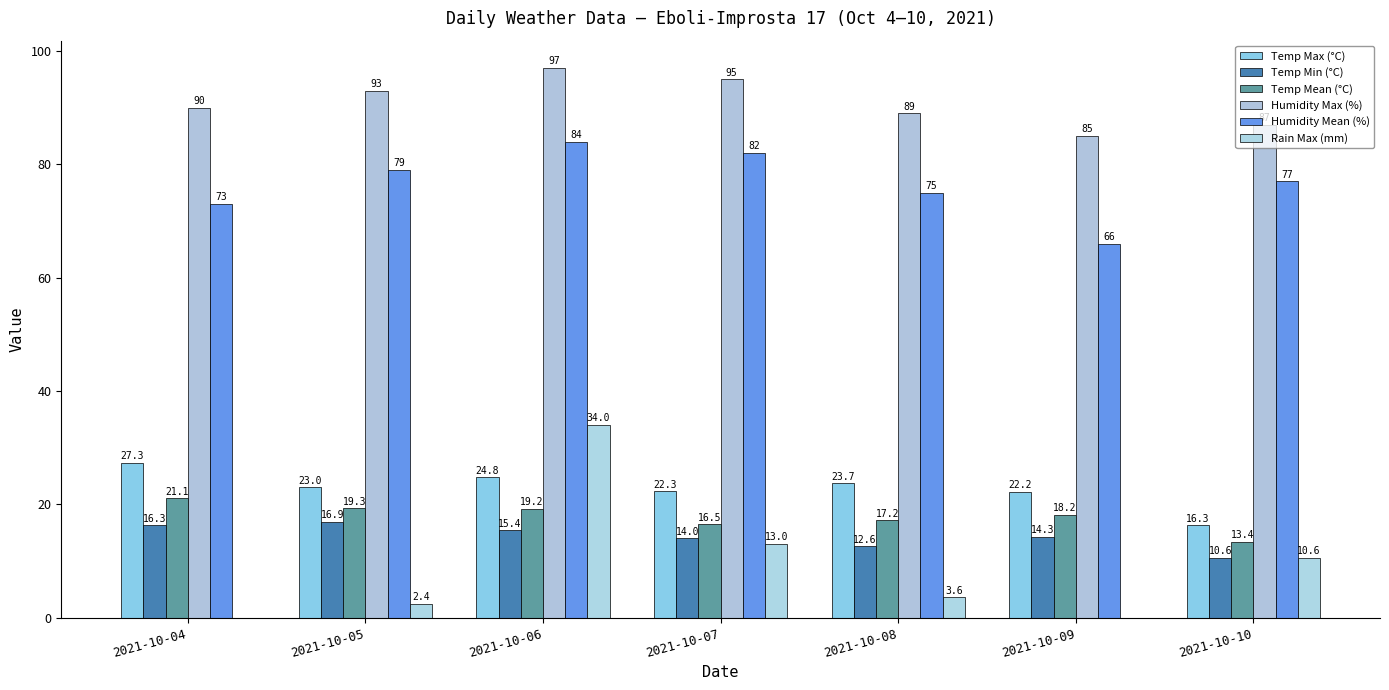

At which label is Humidity Max (%) closest to 91?

2021-10-04